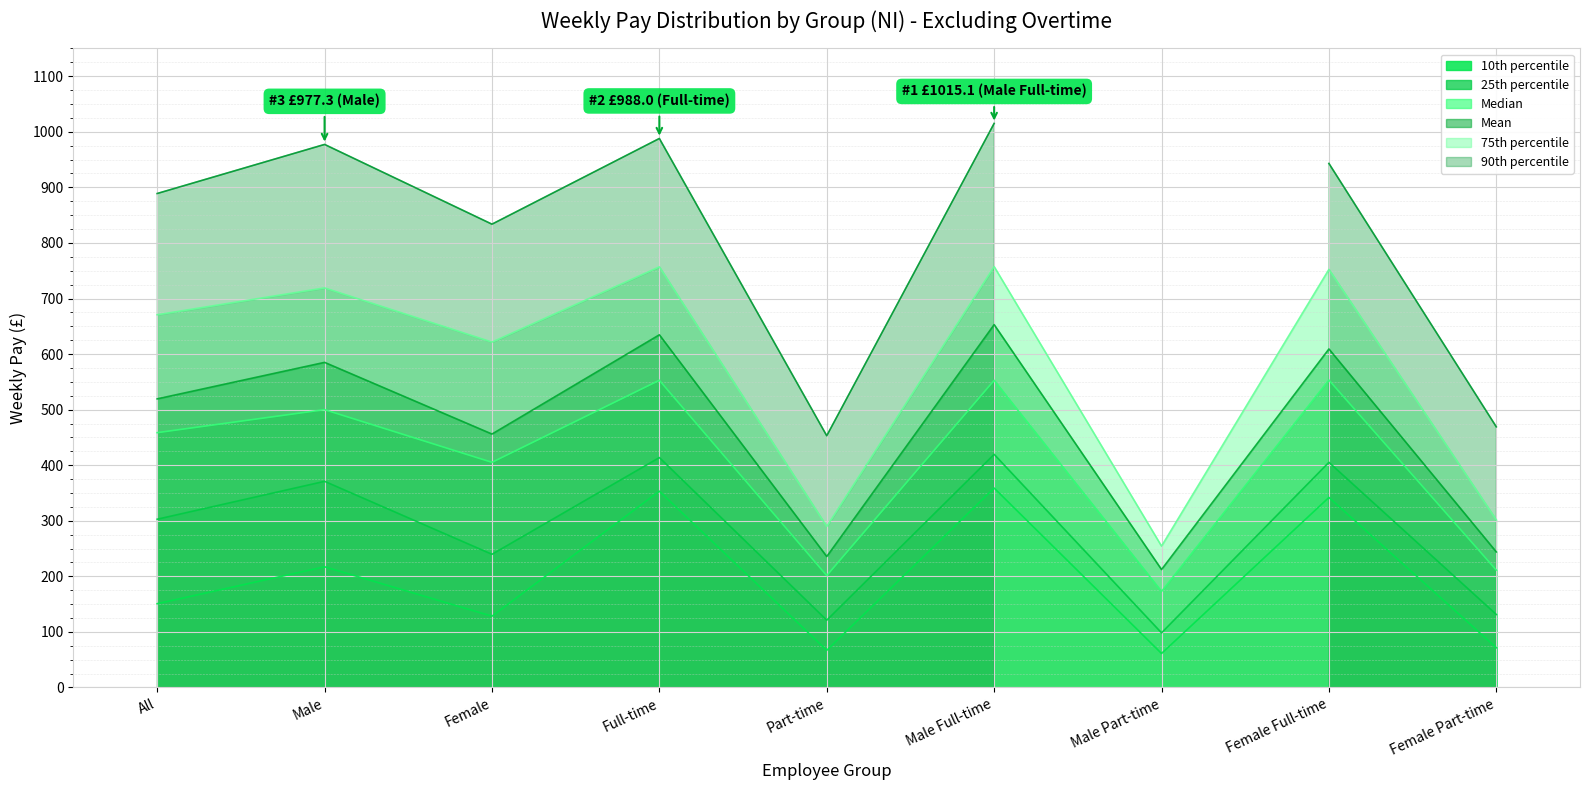

True or false: 75th percentile has more than 1 interior local peaks.

True